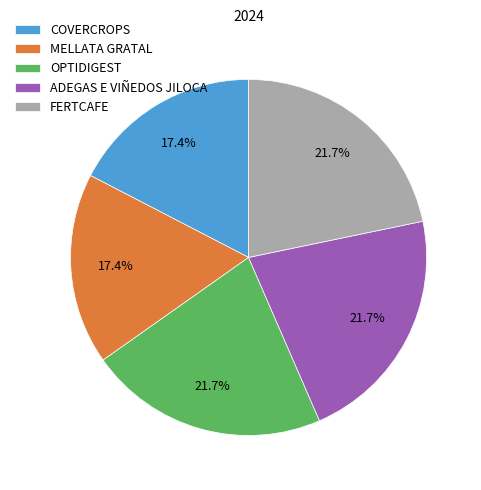

True or false: COVERCROPS accounts for 17% of the total.

True